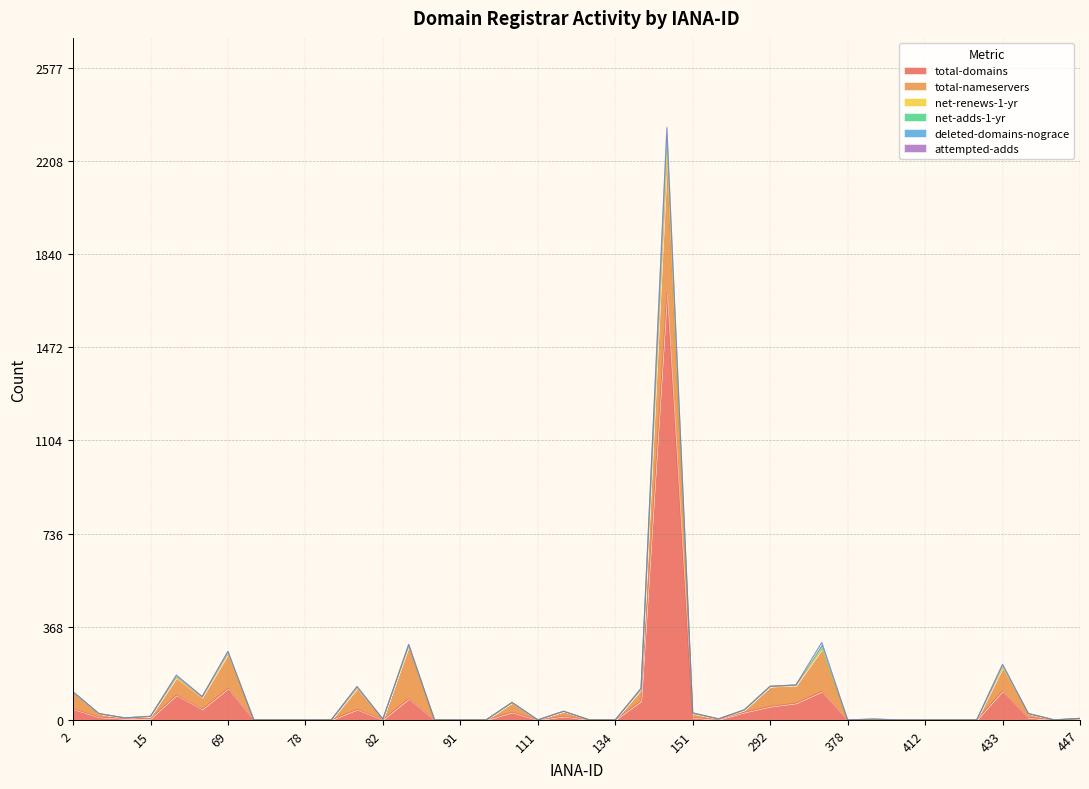

True or false: total-domains has a value of 34 at 292.

False